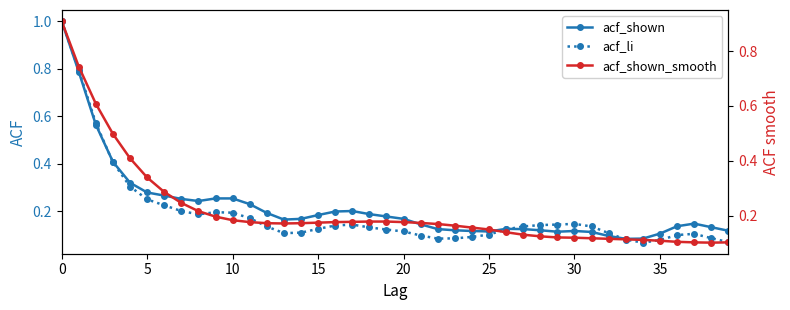

The acf_li series shows 0.2 at 12. True or false?

False